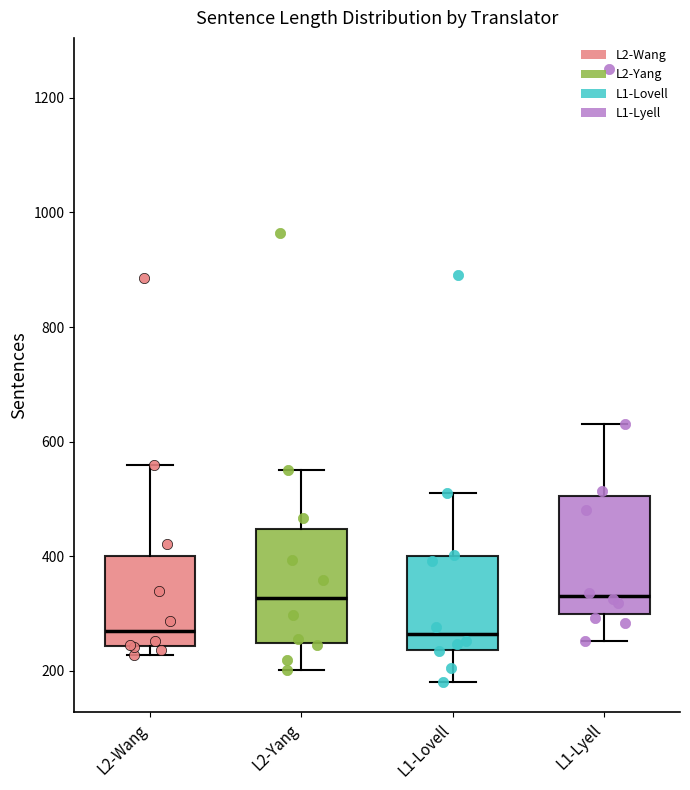

Reading left to right, transcribe this box plot: for each box, give where its median line is, the range the box spans, and where its two whiskers end, as read against the y-axis. The values are not printed on the chart, so give them approximately, as read against the axis.

L2-Wang: median 260, box 240 to 400, whiskers 220 to 560
L2-Yang: median 320, box 240 to 440, whiskers 200 to 560
L1-Lovell: median 260, box 240 to 400, whiskers 180 to 520
L1-Lyell: median 340, box 300 to 500, whiskers 260 to 640